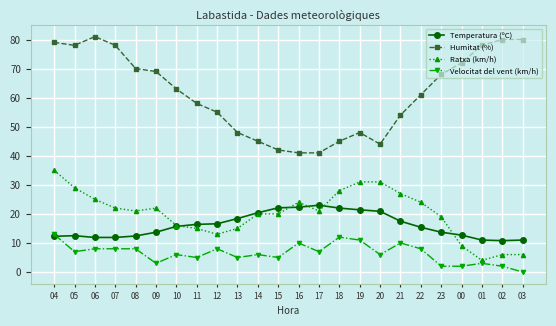

At 09, list the series in order from largest to smallest.

Humitat (%), Ratxa (km/h), Temperatura (ºC), Velocitat del vent (km/h)